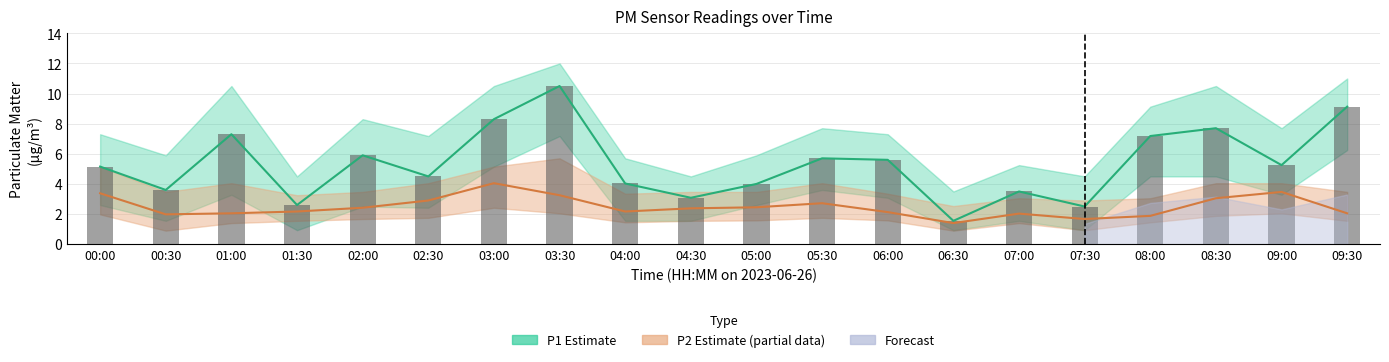

At which label does P1 (PM10) reach its minimum?

06:30